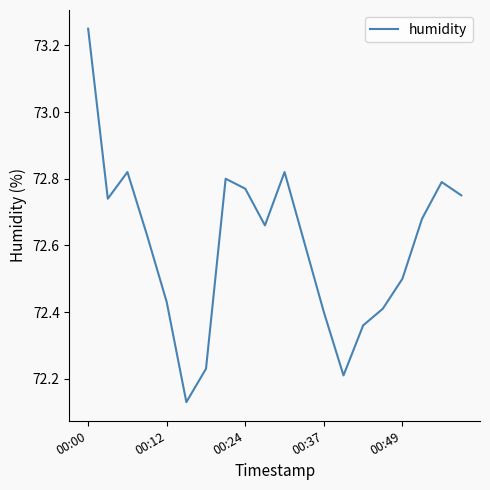

What is the difference between the maximum and minimum values?

1.1